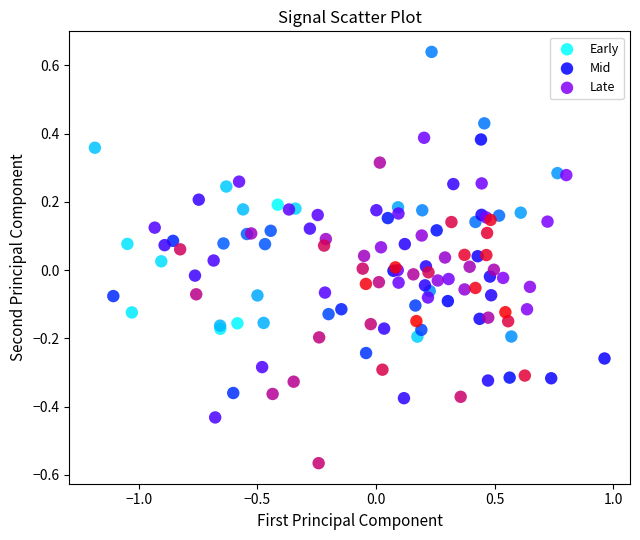

Which series contains the lowest Y value?

Late